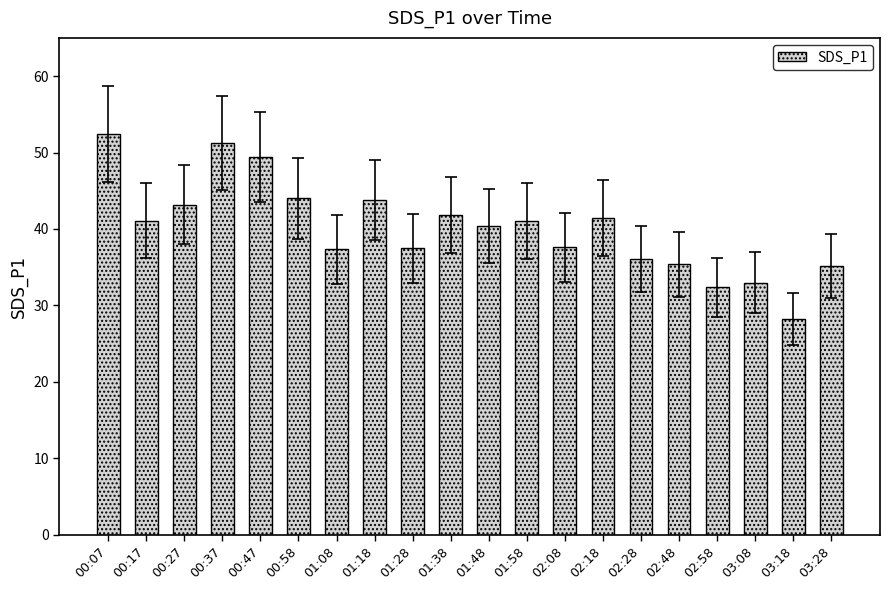

What is the smallest value displayed?

28.2